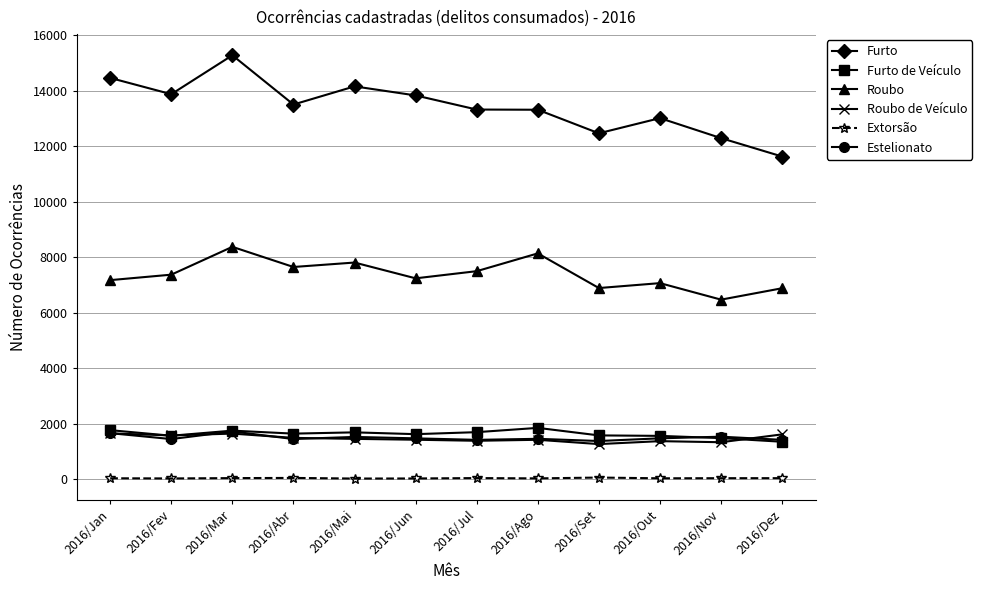

Where is the first local minimum for Furto?

2016/Fev